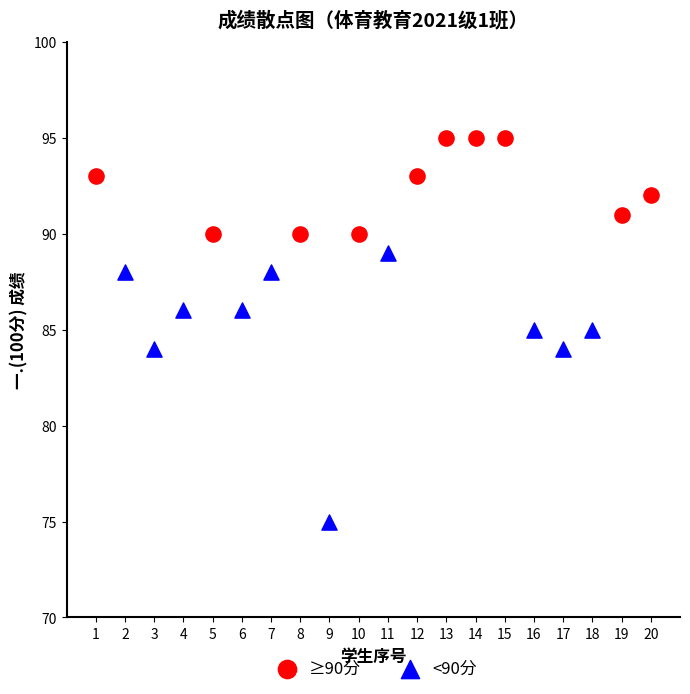

What are all the series names shown in the legend?

≥90分, <90分